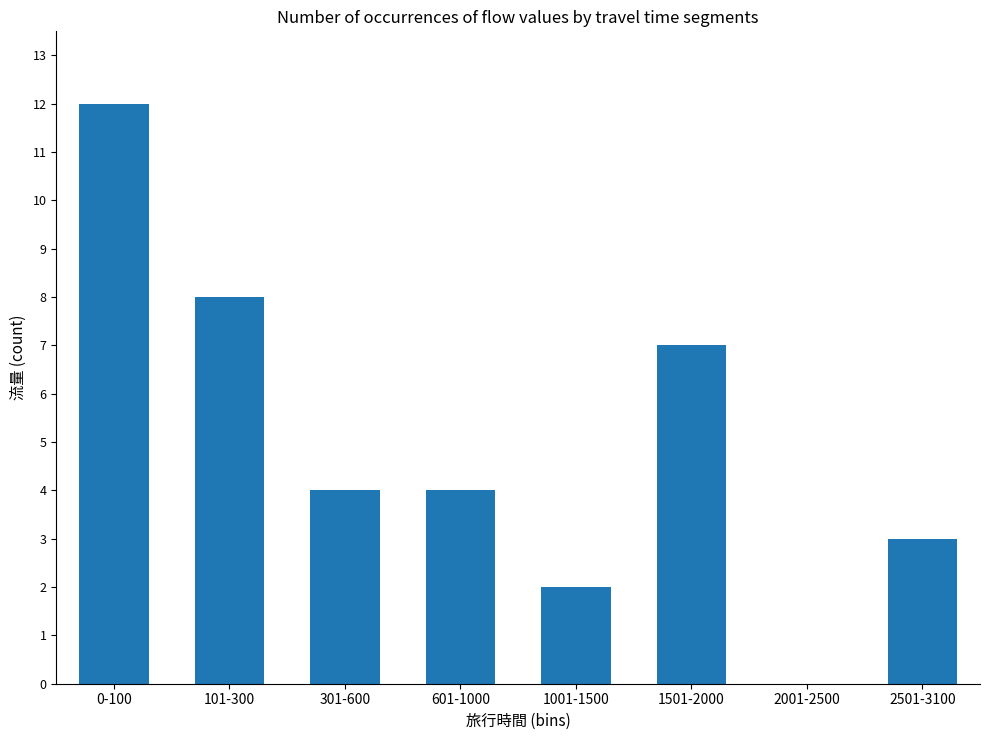

Where is the data nearest to the value 6?

1501-2000